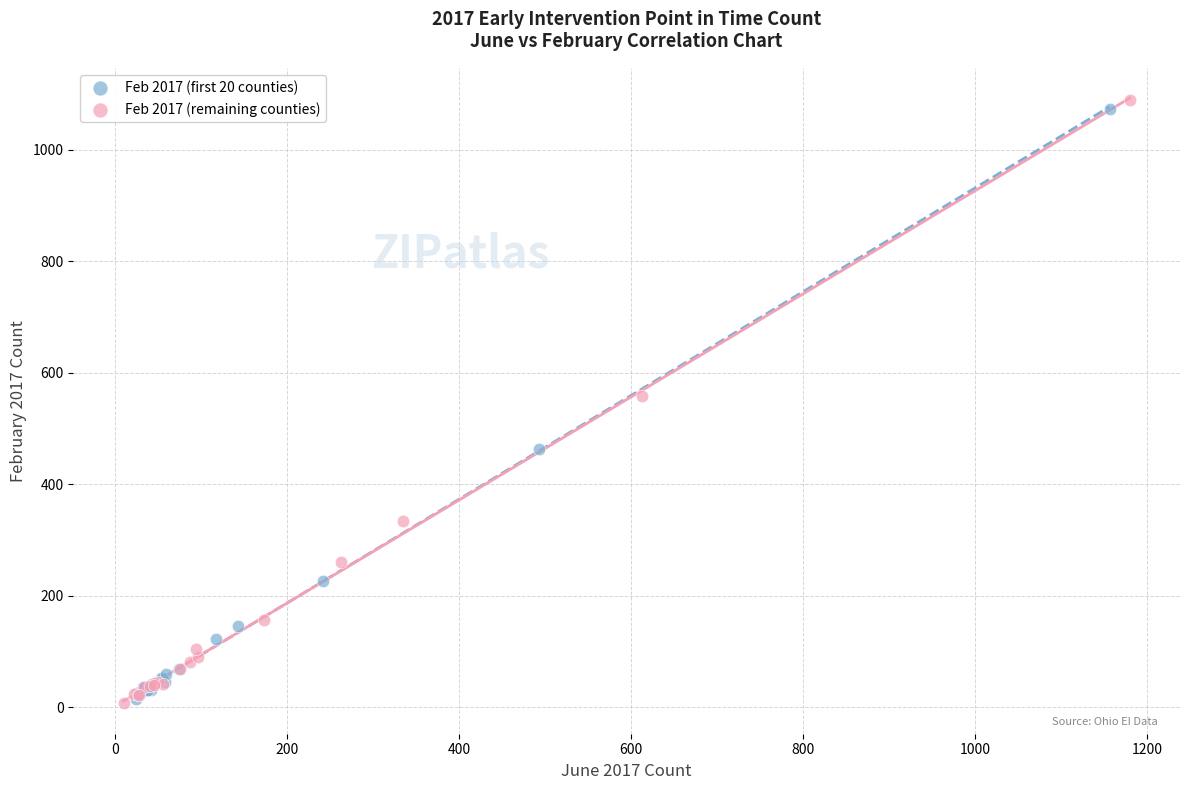

What are all the series names shown in the legend?

Feb 2017 (first 20 counties), Feb 2017 (remaining counties)